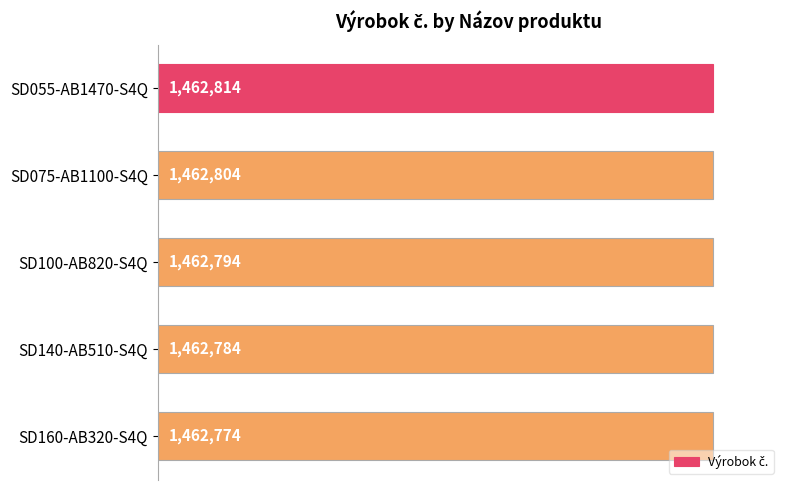

At which label is the value closest to 1462794?

SD100-AB820-S4Q